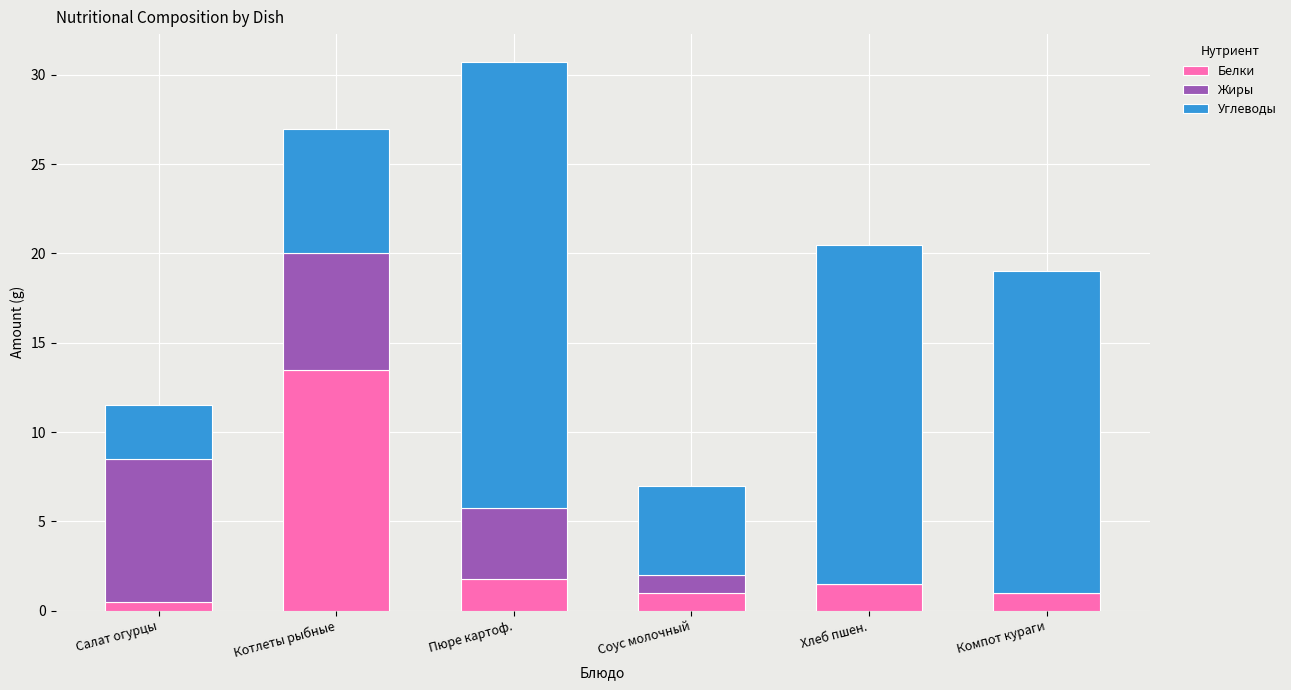

What is the highest value of the Белки series?

13.5